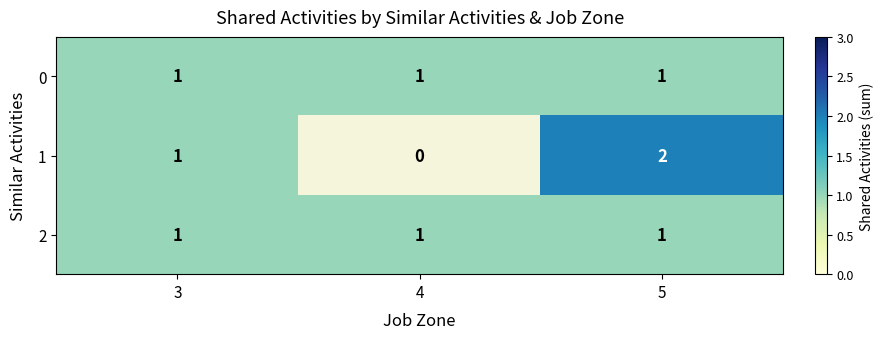

Is it true that 2 equals 1 at 4?

True